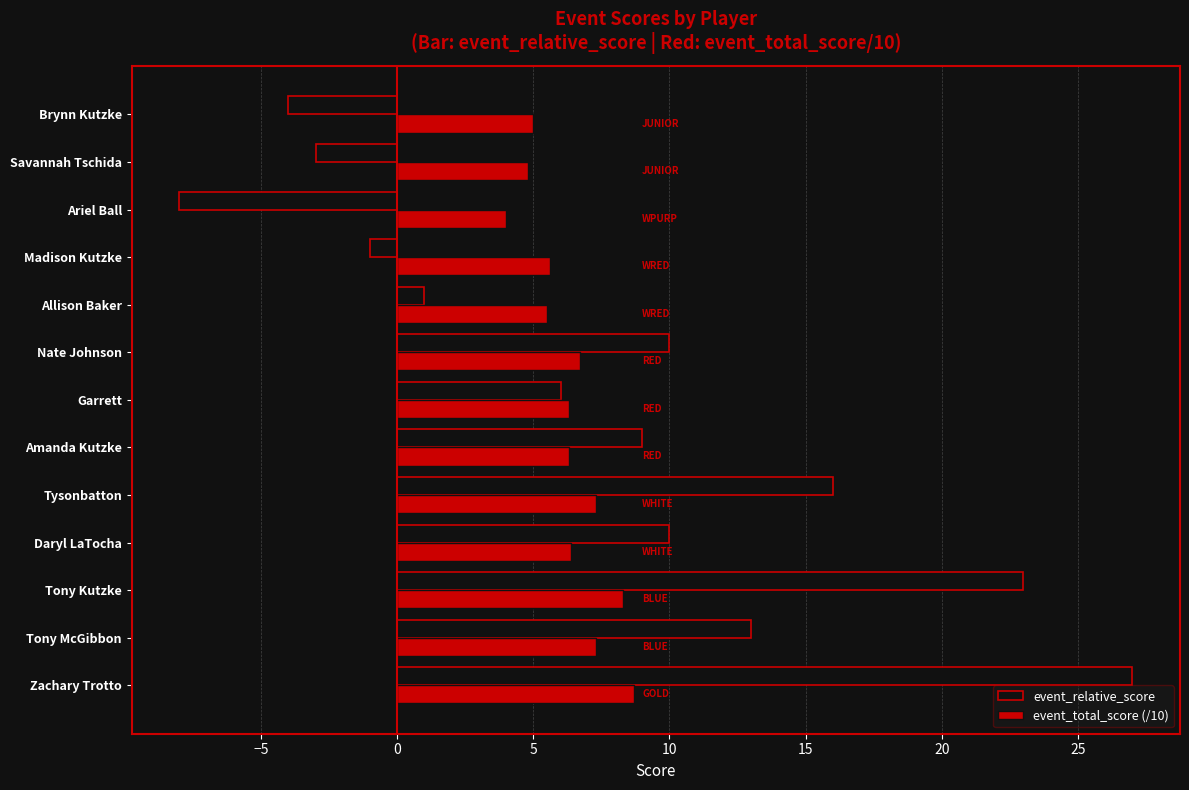

What is the smallest value displayed?

-8.0